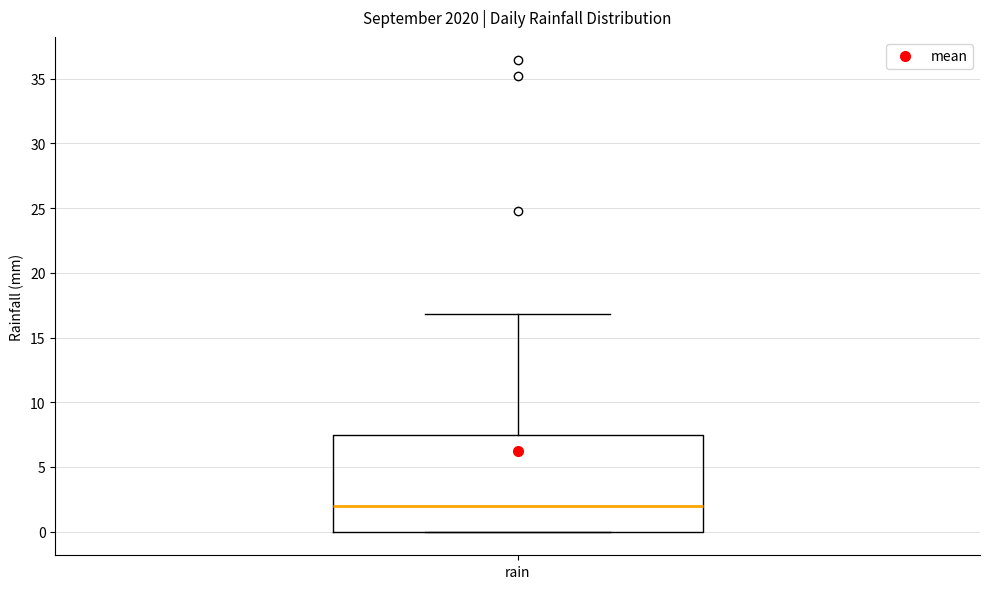

Read this box plot against the y-axis: the position of the median line, the range covered by the box, and the ends of both whiskers. The values are not printed on the chart, so give them approximately, as read against the axis.

median 2.0, box 0.0 to 7.5, whiskers 0.0 to 17.0